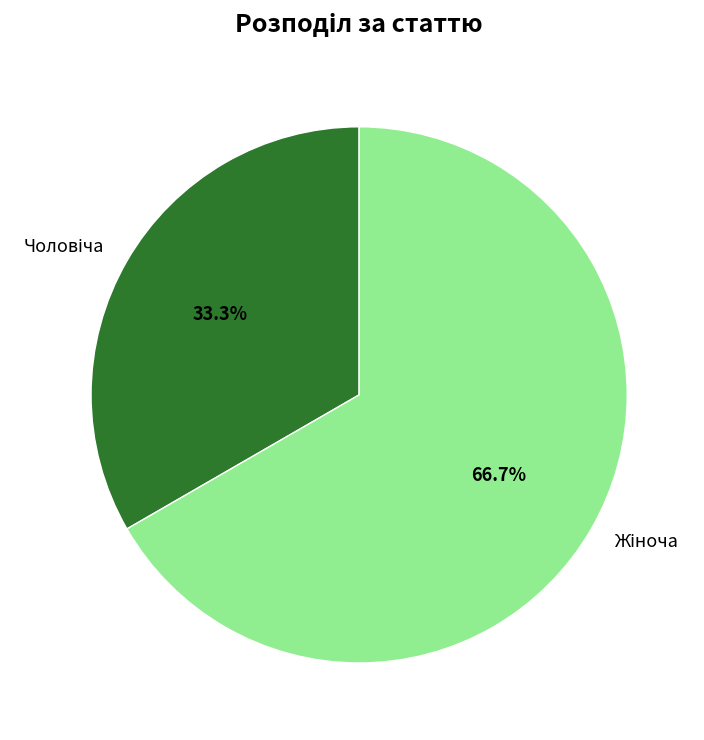

Is there any slice that represents more than half of the pie?

Yes